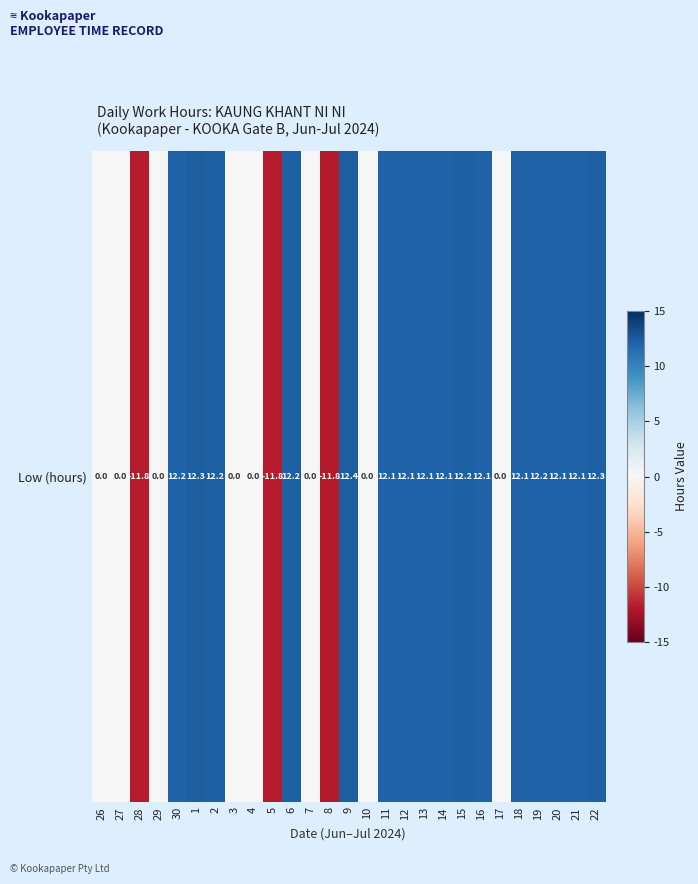

What is the sum of the values at 6 and 4?

12.2